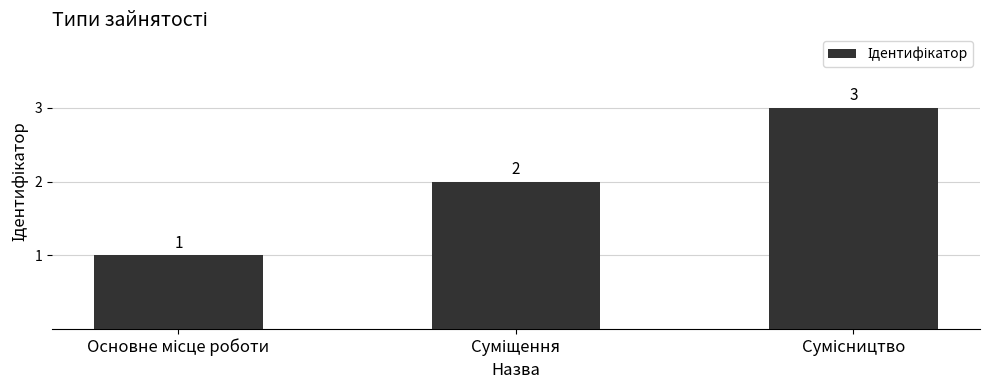

What is the maximum value shown in the chart?

3